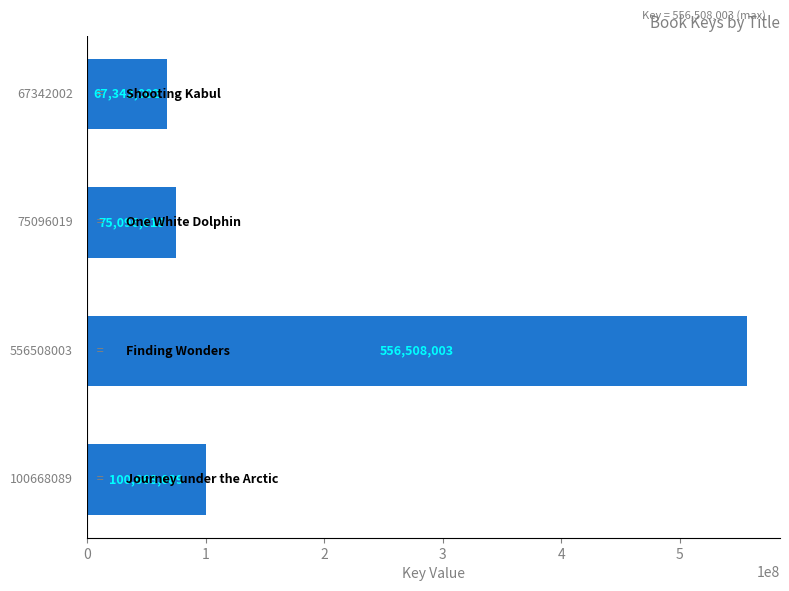

What is the greatest value displayed?

556508003